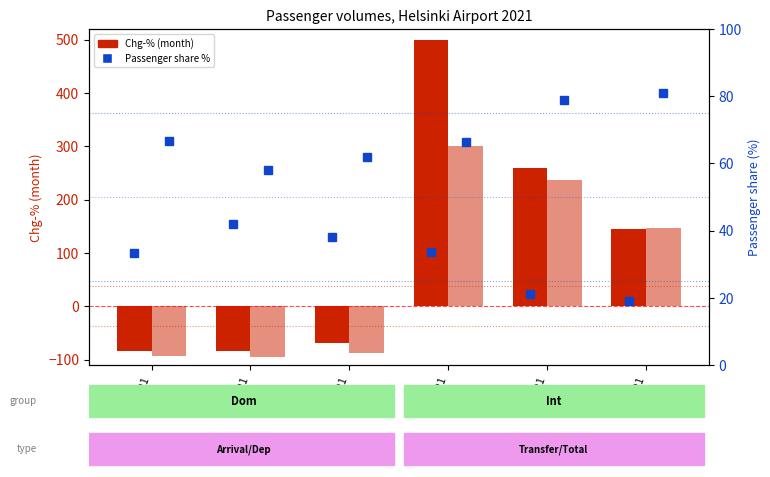

At which category is the sum across all series the highest?

04/21